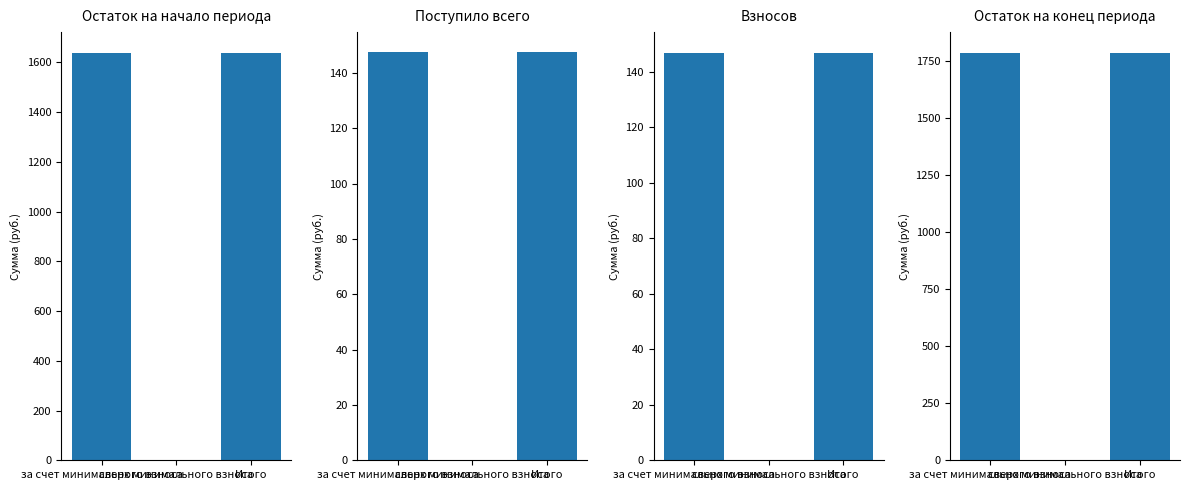

Where does the Остаток на конец series first go above 1787?

за счет минимального взноса